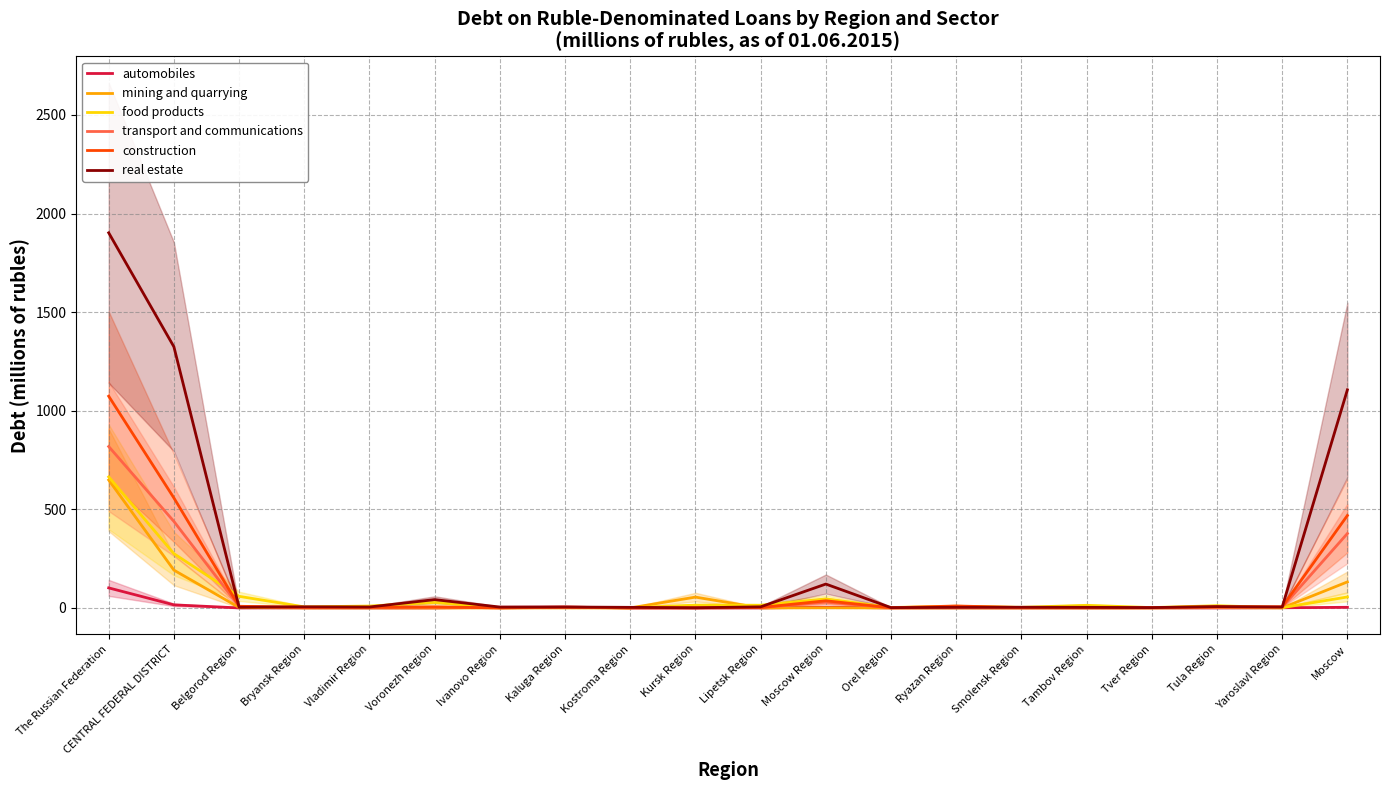

How many categories are shown in the chart?

20